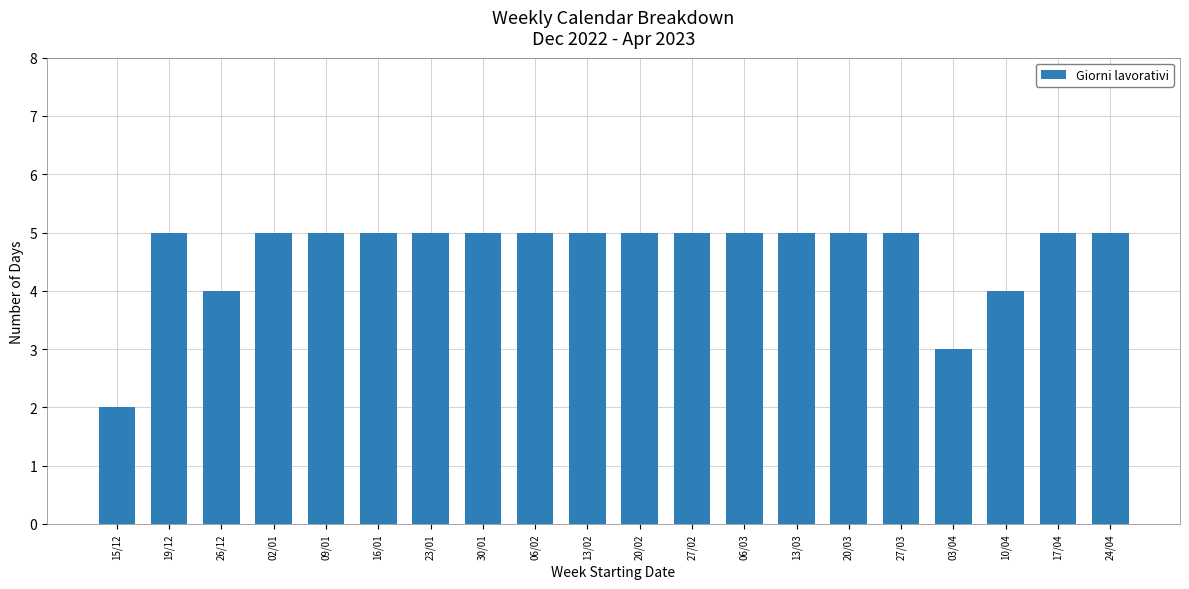

What is the label of the 8th bar from the left?

30/01